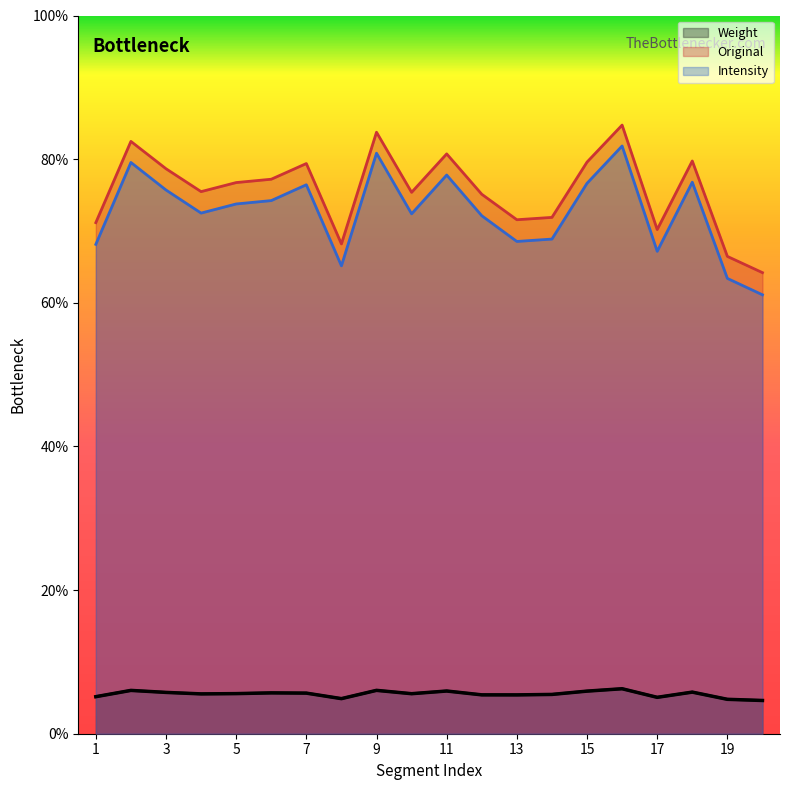

Between 4 and 12, which series saw the biggest shift?

Intensity